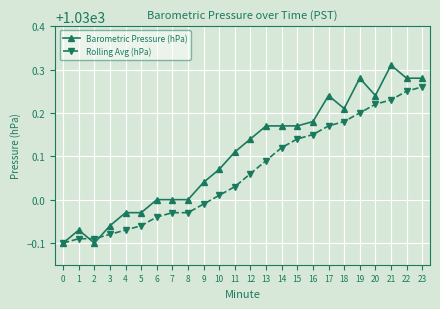

How many lines are shown in the chart?

2